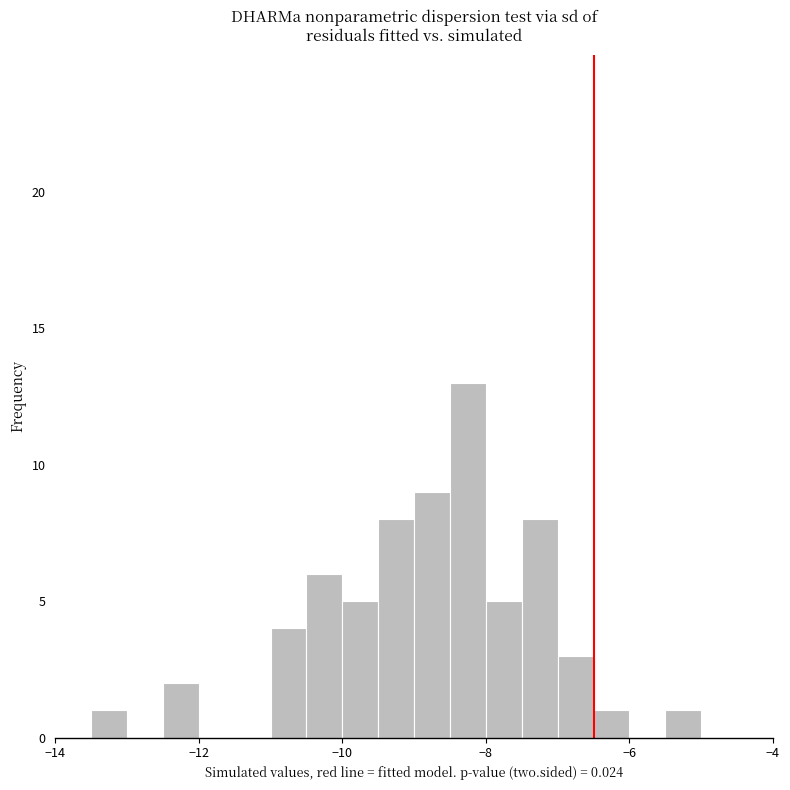

Around what value on the x-axis is the tallest bar? Give the approximate position of its centre, as read against the axis.

-8.2